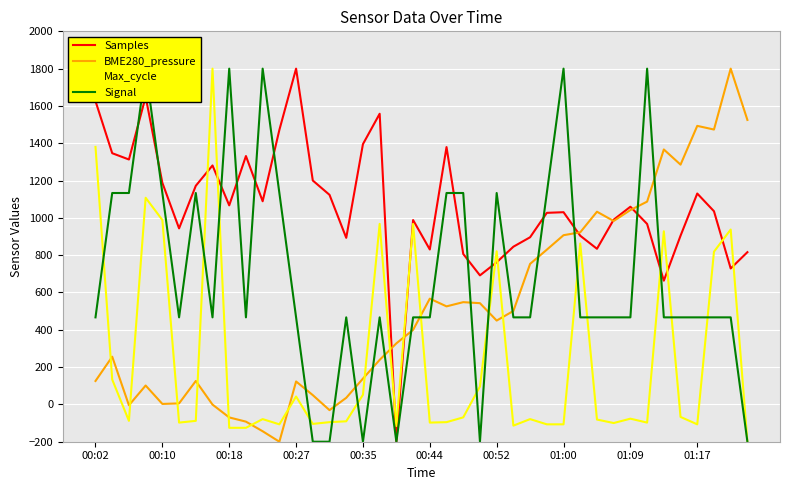

Rank the series at 18 from highest to lowest value.

BME280_pressure, Max_cycle, Samples, Signal